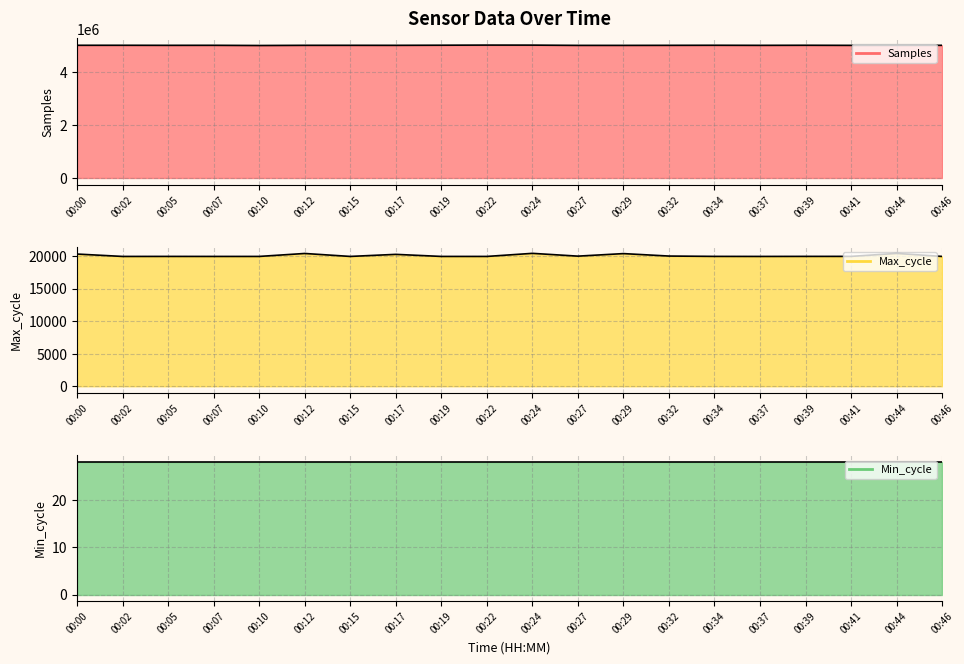

True or false: Samples has a value of 4990756 at 00:29.

True